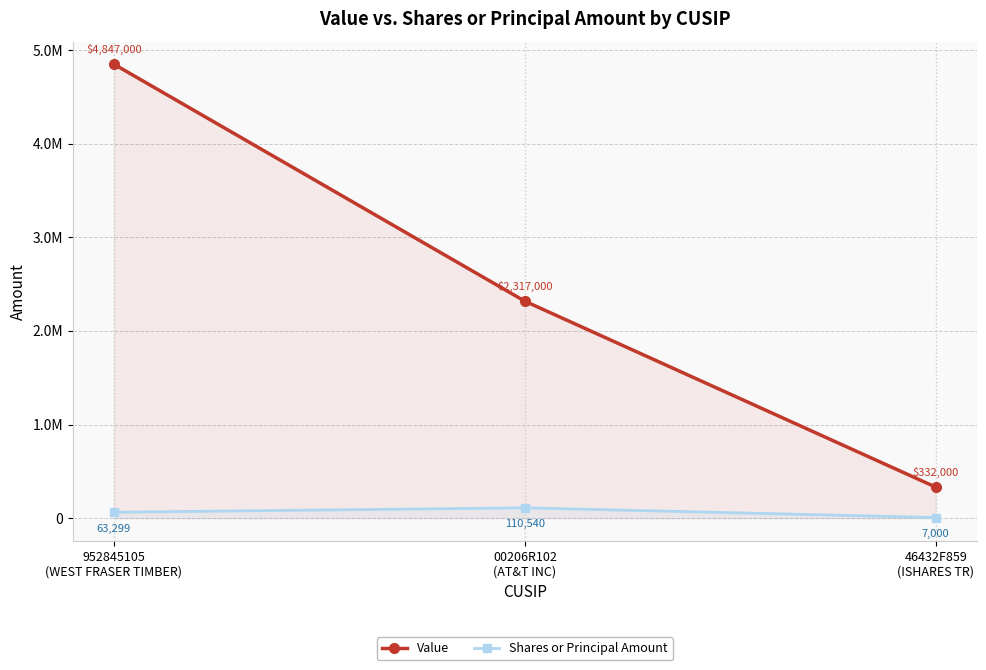

Between 00206R102
(AT&T INC) and 46432F859
(ISHARES TR), which series saw the biggest shift?

Value